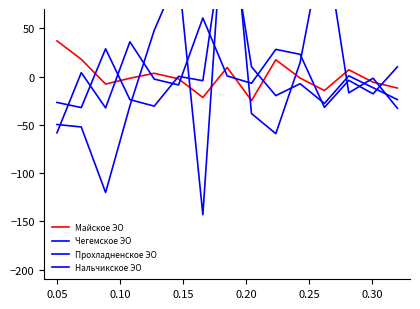

At 0.25, list the series in order from smallest to largest.

Прохладненское ЭО, Нальчикское ЭО, Майское ЭО, Чегемское ЭО